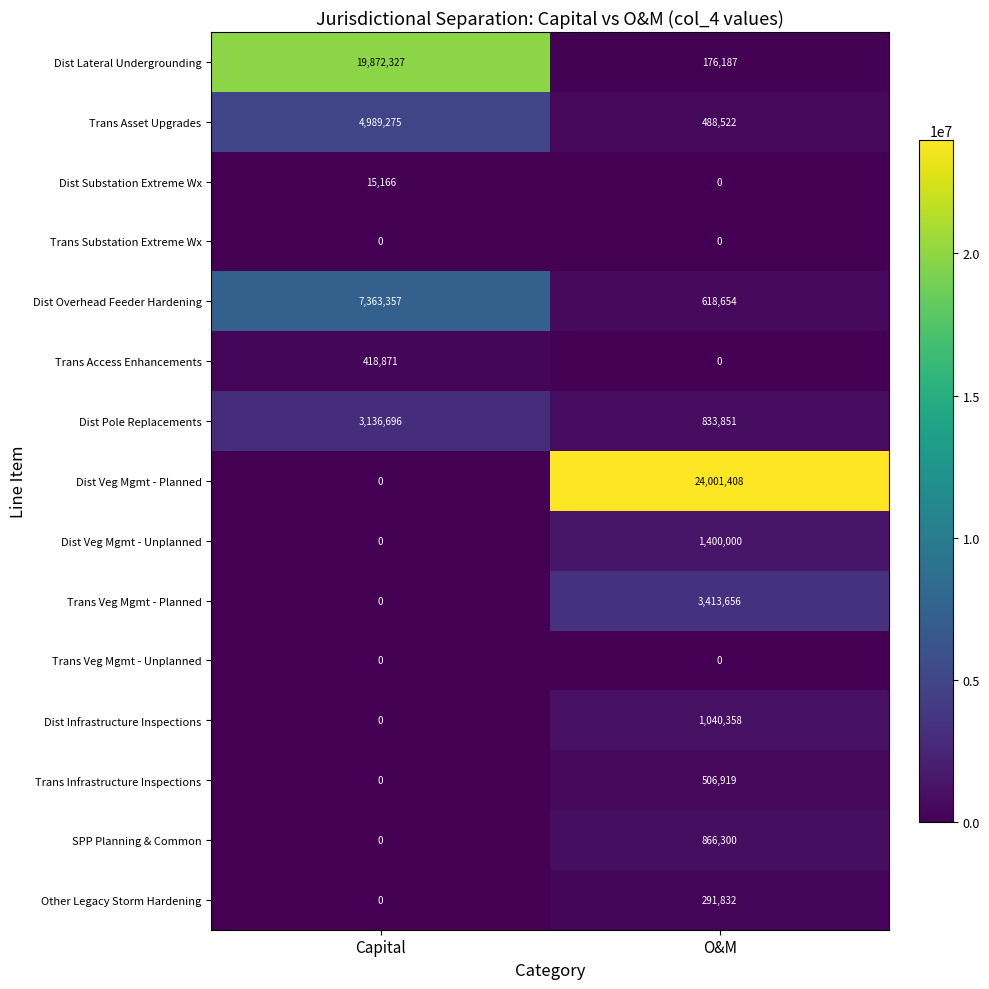

Reading left to right, extract all data points from this chart.

Dist Lateral Undergrounding: 19872327	176187
Trans Asset Upgrades: 4989275	488522
Dist Substation Extreme Wx: 15166	0
Trans Substation Extreme Wx: 0	0
Dist Overhead Feeder Hardening: 7363357	618654
Trans Access Enhancements: 418871	0
Dist Pole Replacements: 3136696	833851
Dist Veg Mgmt - Planned: 0	24001408
Dist Veg Mgmt - Unplanned: 0	1400000
Trans Veg Mgmt - Planned: 0	3413656
Trans Veg Mgmt - Unplanned: 0	0
Dist Infrastructure Inspections: 0	1040358
Trans Infrastructure Inspections: 0	506919
SPP Planning & Common: 0	866300
Other Legacy Storm Hardening: 0	291832